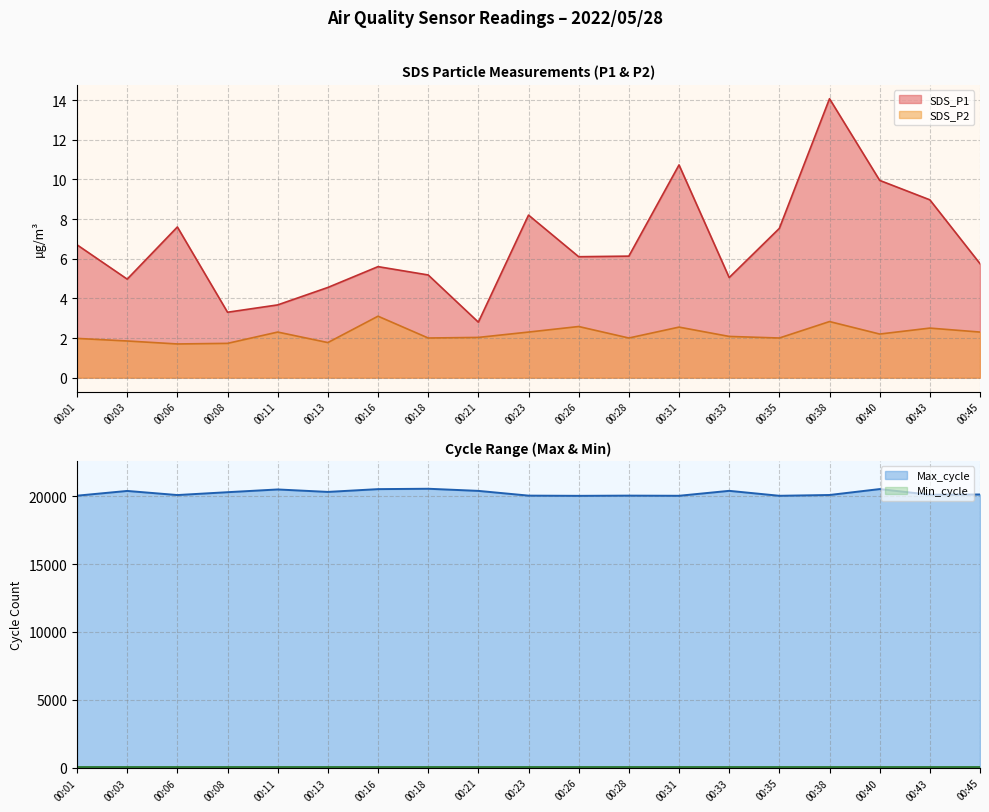

True or false: SDS_P2 and Max_cycle intersect in this chart.

False